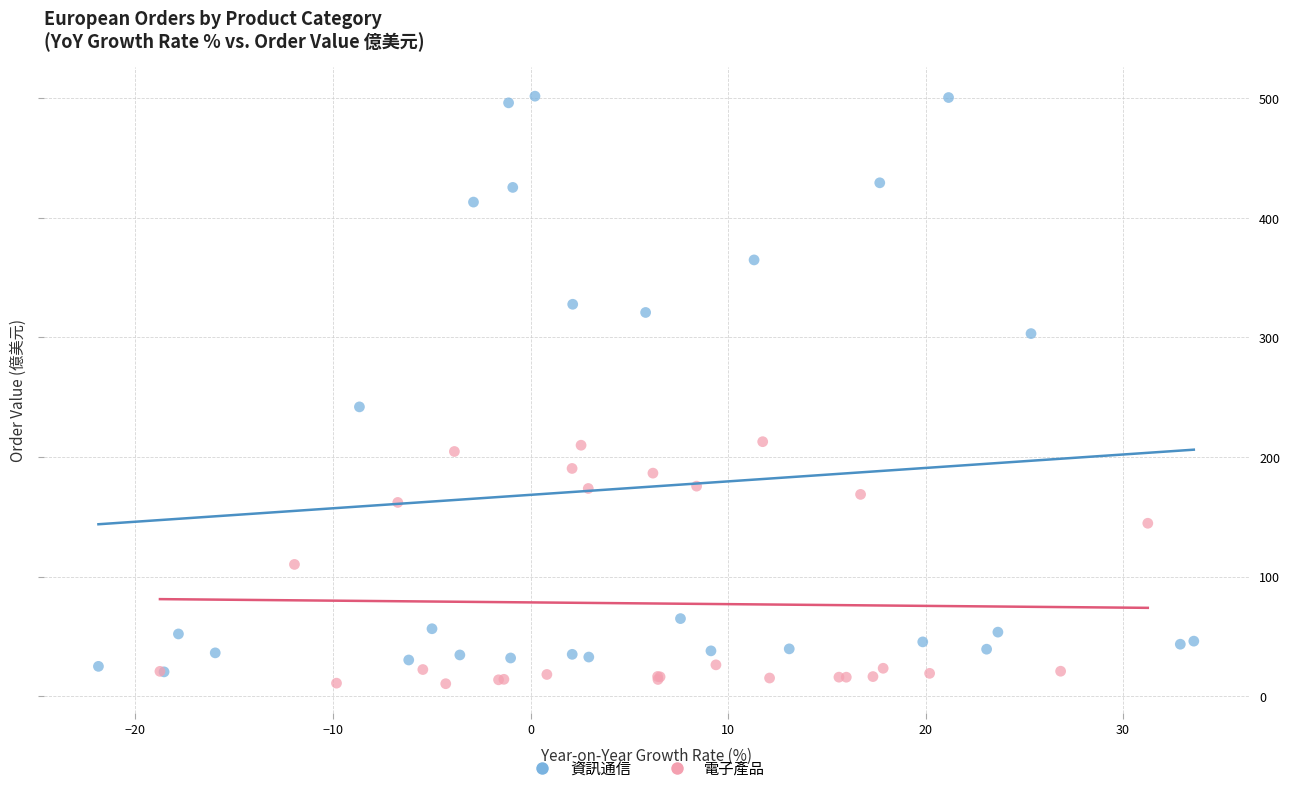

Which series has the largest Y range (max minus min)?

資訊通信